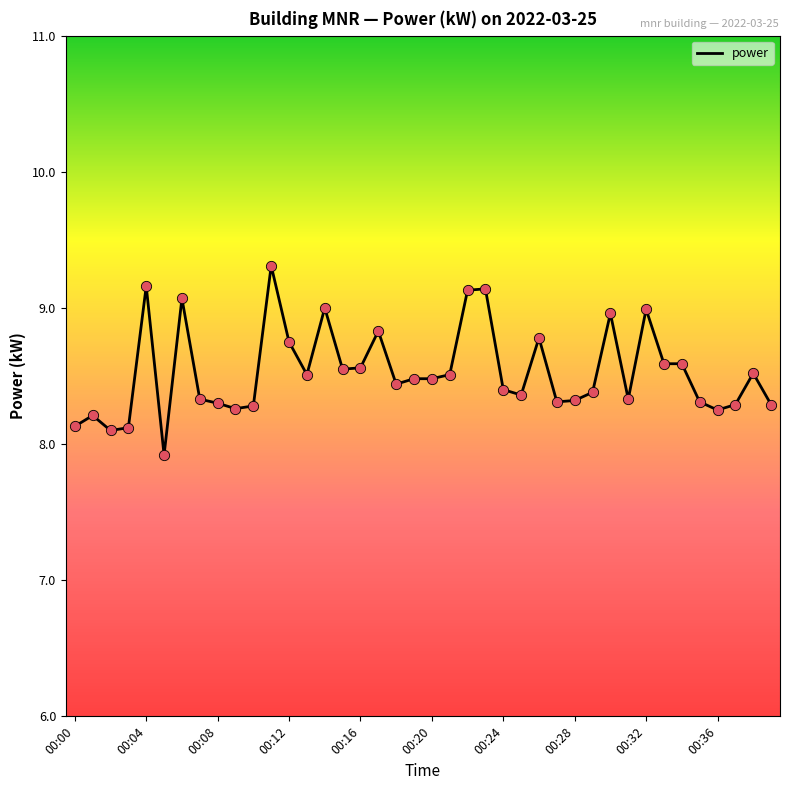

What is the minimum value shown in the chart?

7.9